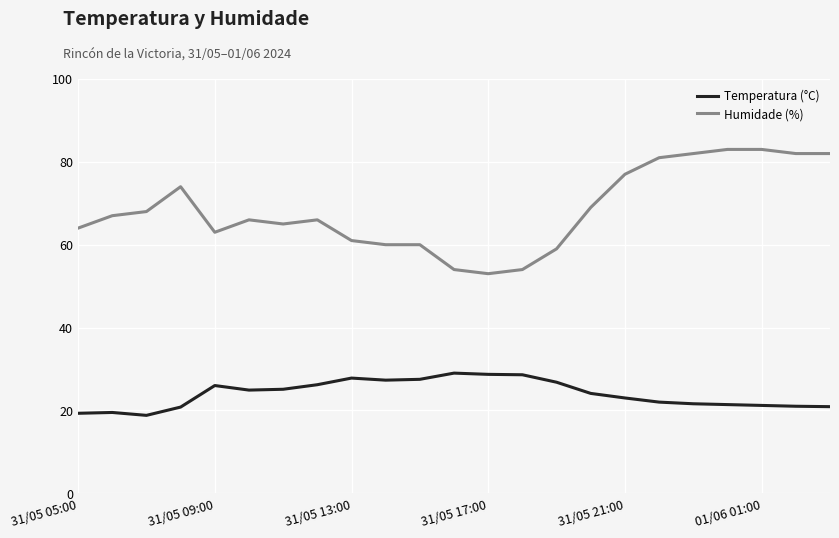

Which series has the largest total across all categories?

Humidade (%)